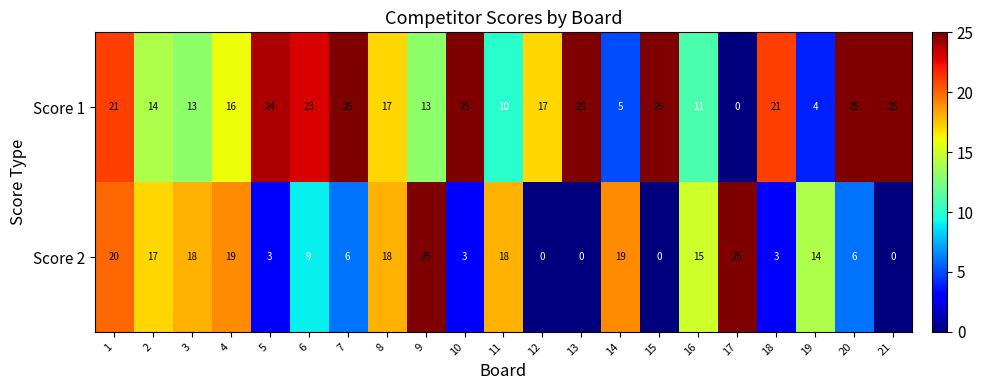

Rank the series by their average value, from lowest to highest.

Score 2, Score 1